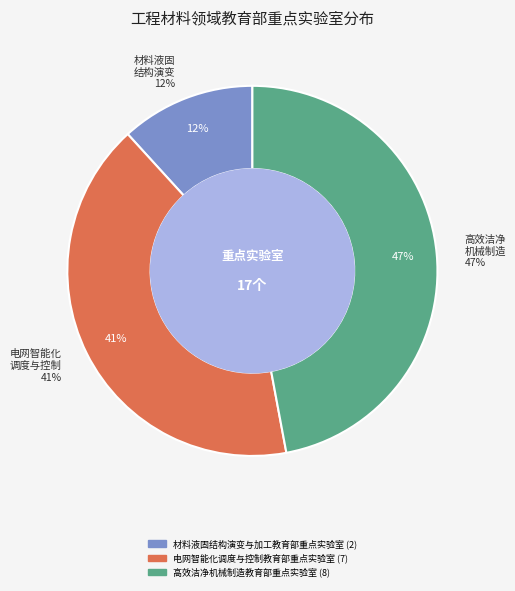

To the nearest percent, what is the combined percentage of 电网智能化调度与控制教育部重点实验室 and 材料液固结构演变与加工教育部重点实验室?

53%